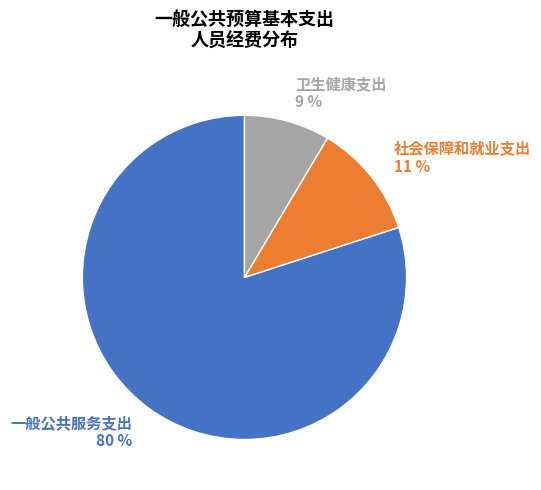

Does 卫生健康支出 represent more than half of the total?

No